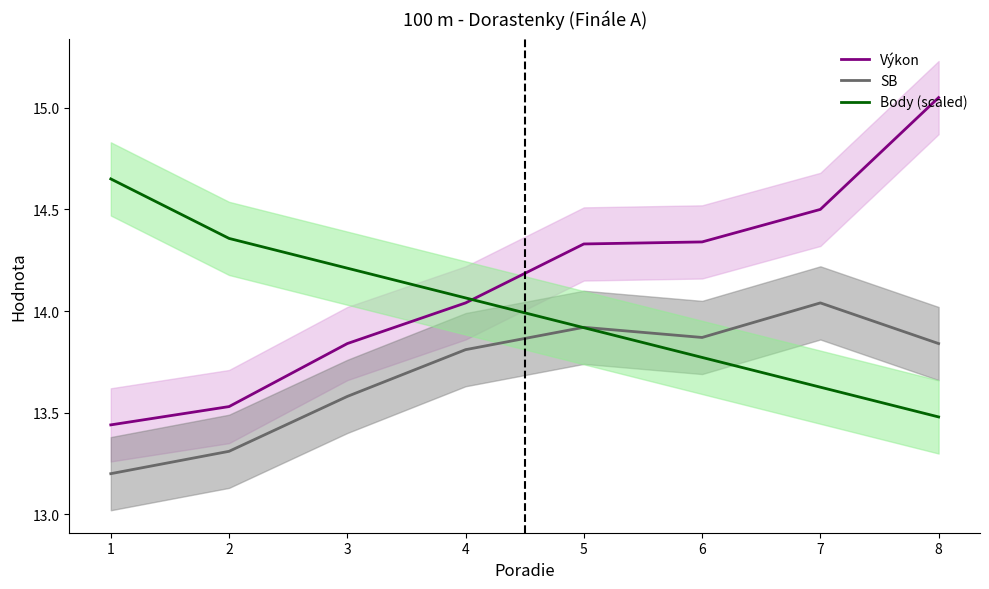

Which series has the largest total across all categories?

Výkon